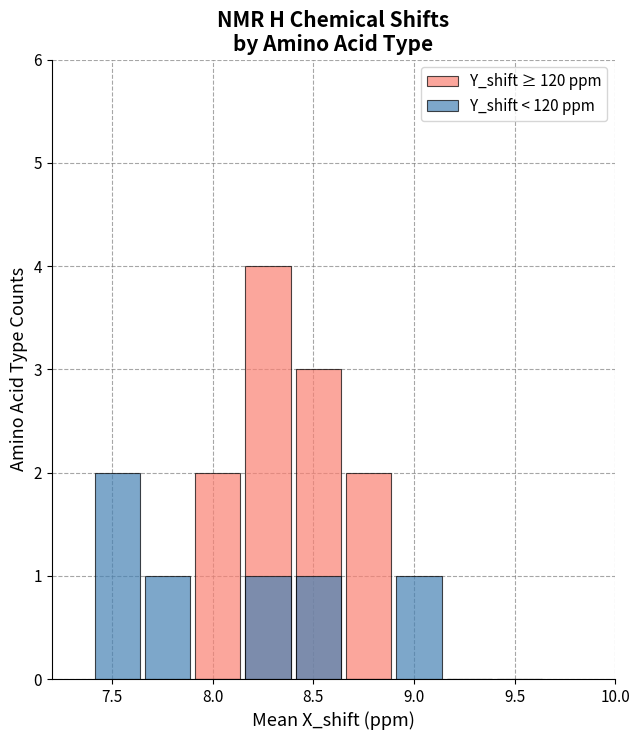

What is the sum of all Y_shift < 120 ppm values?

6